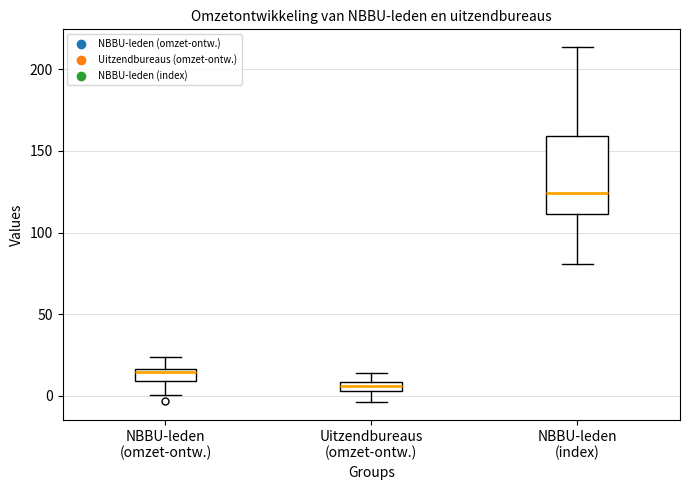

Where is the lower edge of the box for Uitzendbureaus (omzet-ontw.) on the y-axis? The values are not printed on the chart, so give them approximately, as read against the axis.

5